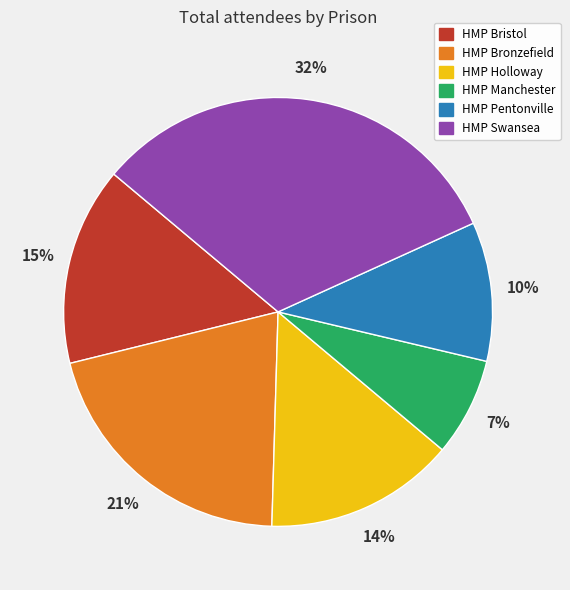

To the nearest percent, what is the combined percentage of HMP Pentonville and HMP Bristol?

25%